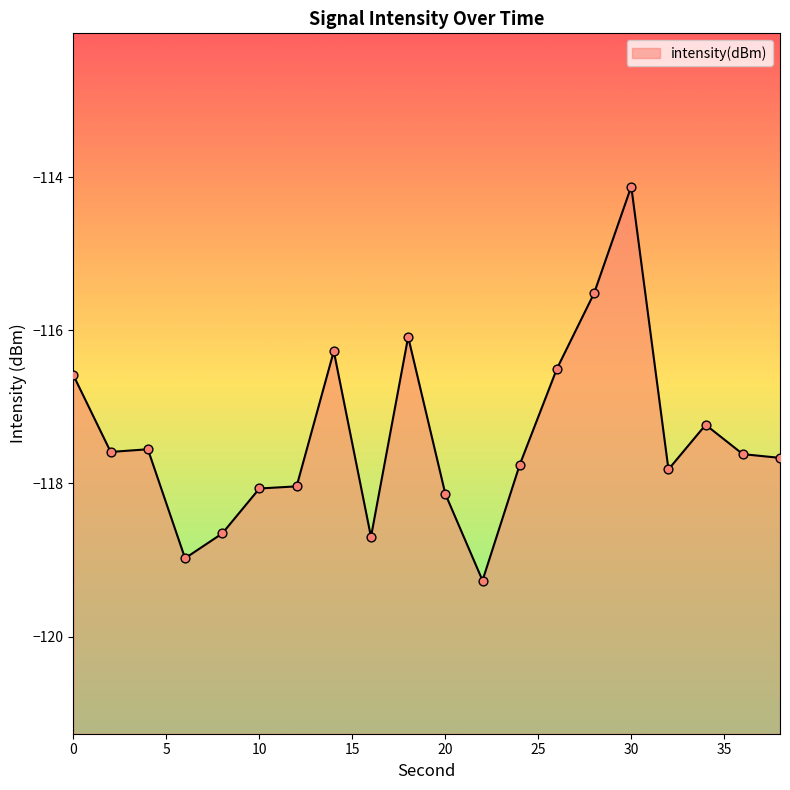

Which has a higher value, 36 or 38?

36